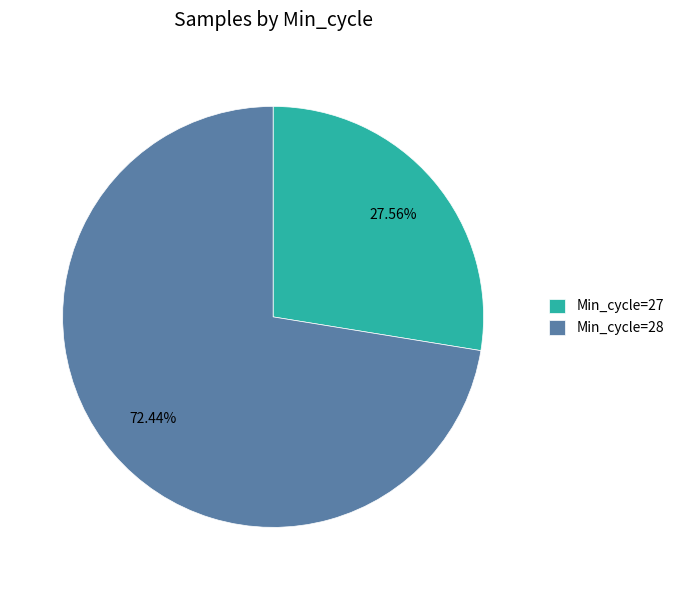

Count the number of slices in the pie.

2